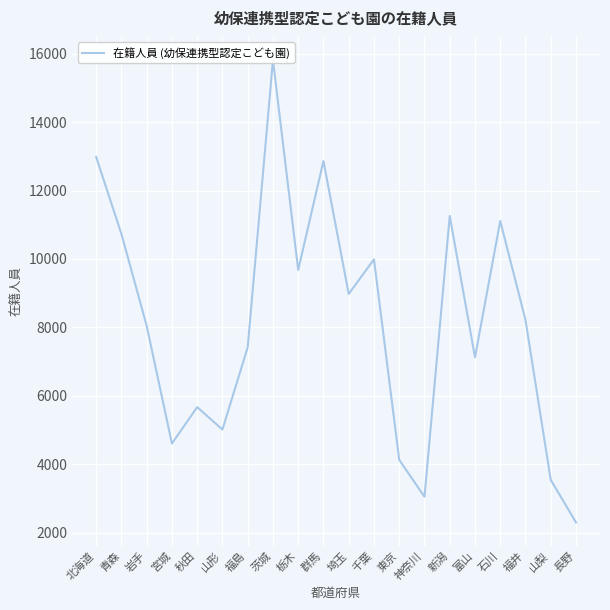

True or false: the data has more than 0 interior local peaks.

True